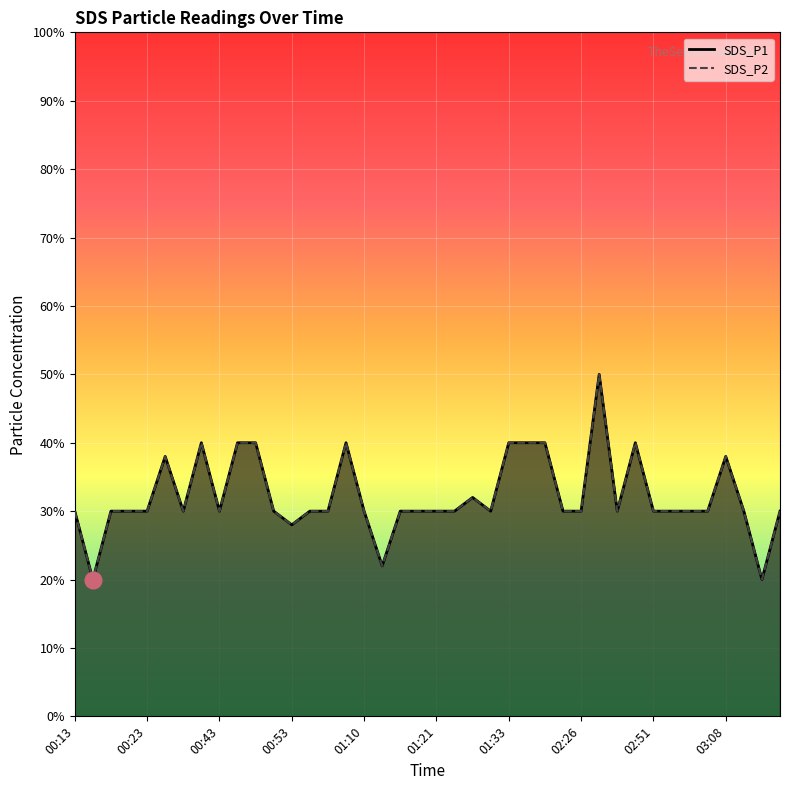

Does the chart display data point markers on the line(s)?

No